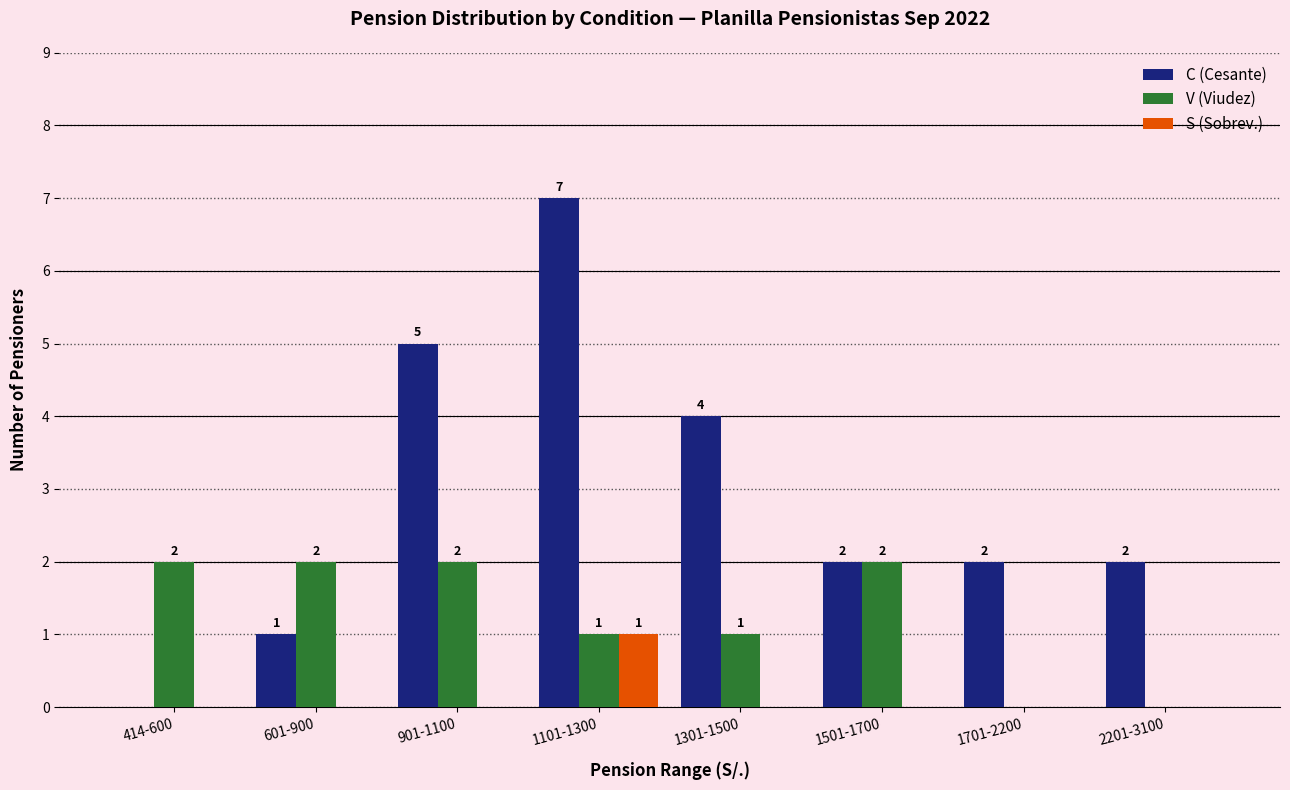

Reading left to right, extract all data points from this chart.

C (Cesante): 414-600=0	601-900=1	901-1100=5	1101-1300=7	1301-1500=4	1501-1700=2	1701-2200=2	2201-3100=2
V (Viudez): 414-600=2	601-900=2	901-1100=2	1101-1300=1	1301-1500=1	1501-1700=2	1701-2200=0	2201-3100=0
S (Sobrev.): 414-600=0	601-900=0	901-1100=0	1101-1300=1	1301-1500=0	1501-1700=0	1701-2200=0	2201-3100=0